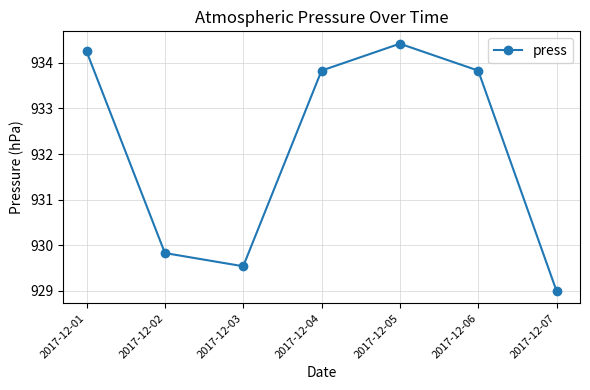

Where does the data first go above 933?

2017-12-01